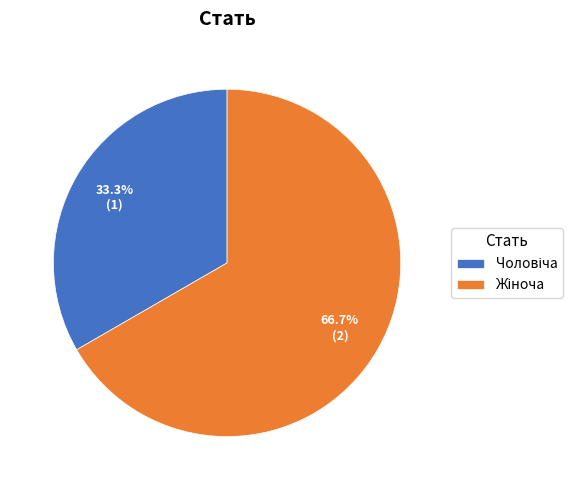

Count the number of slices in the pie.

2